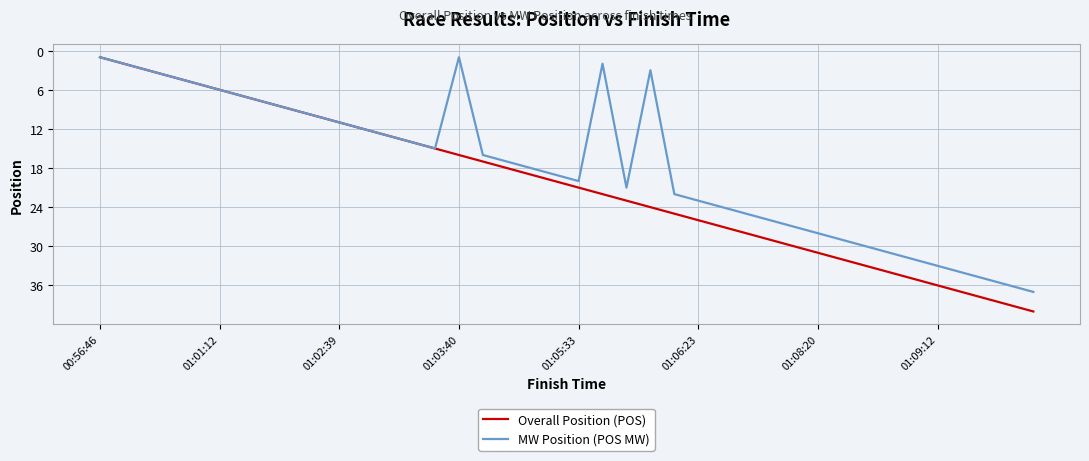

Which series has the largest total across all categories?

Overall Position (POS)